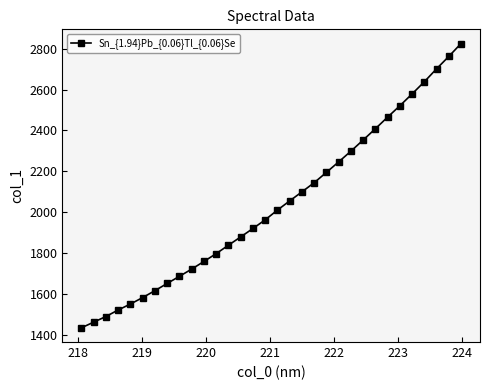

What is the value of the 5th point from the left?

1551.9